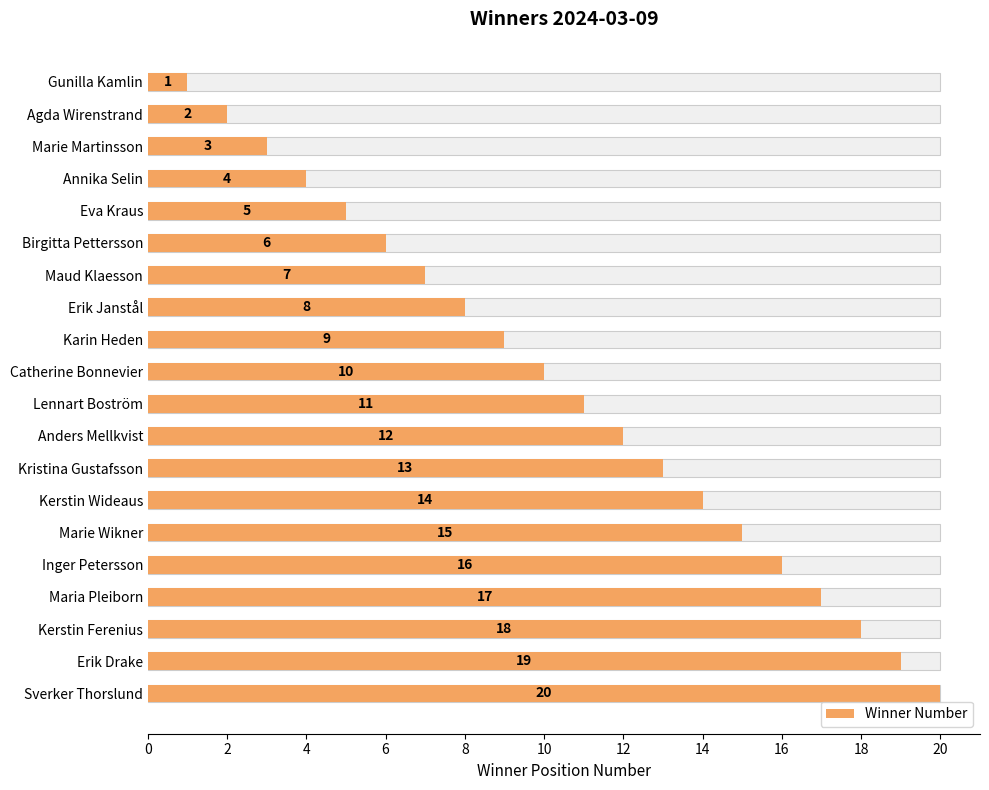

The value at Birgitta Pettersson is 4. True or false?

False